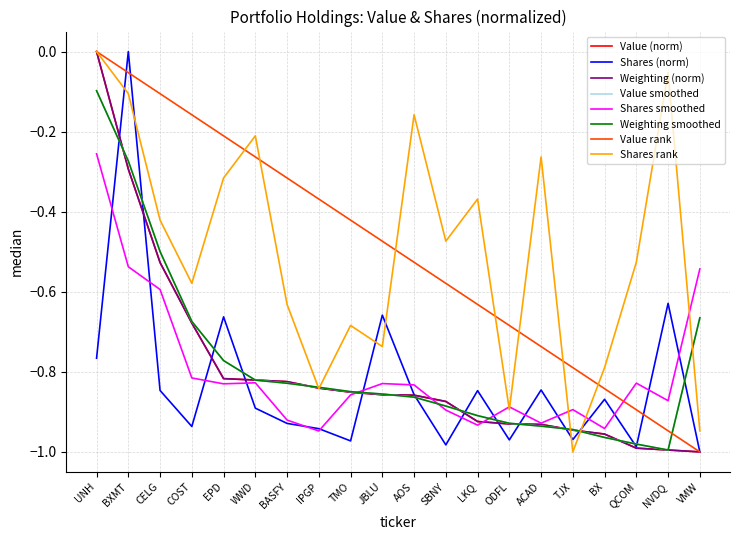

Which category has the highest value in the Weighting smoothed series?

UNH